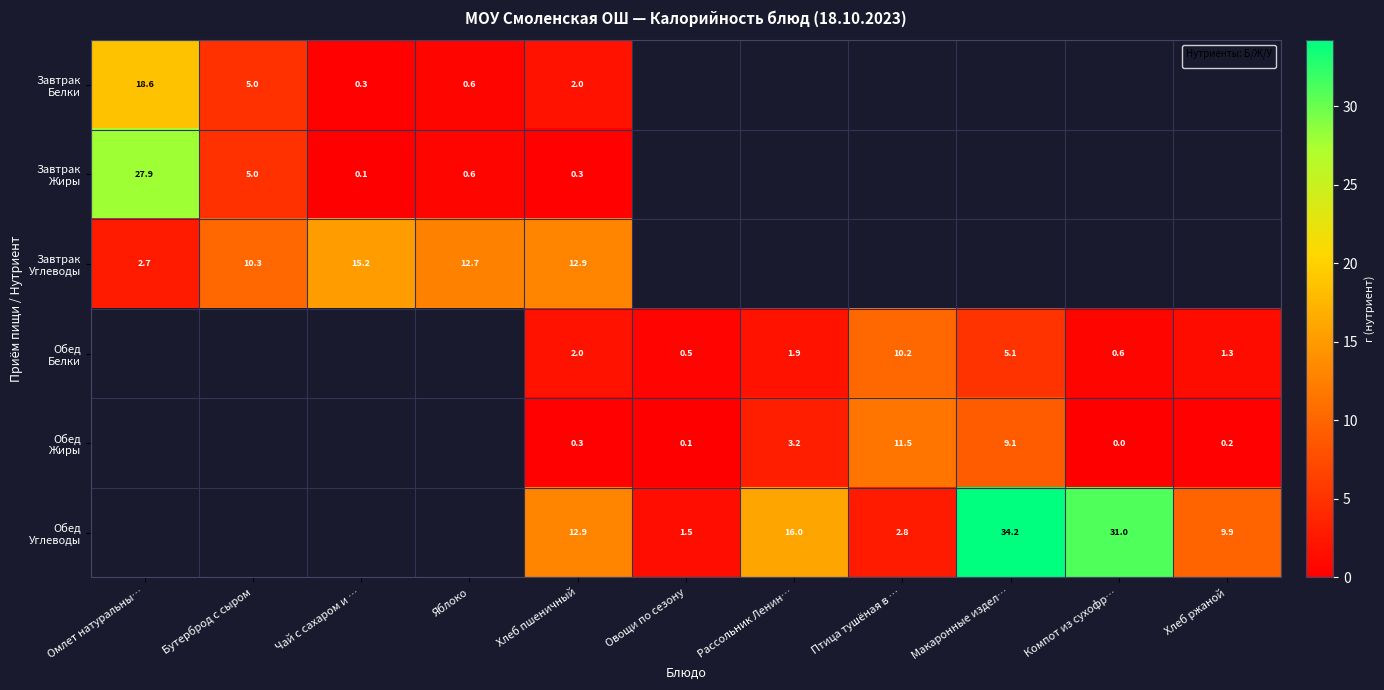

What is the sum of the Завтрак Жиры values at Бутерброд с сыром and Хлеб пшеничный?

5.3